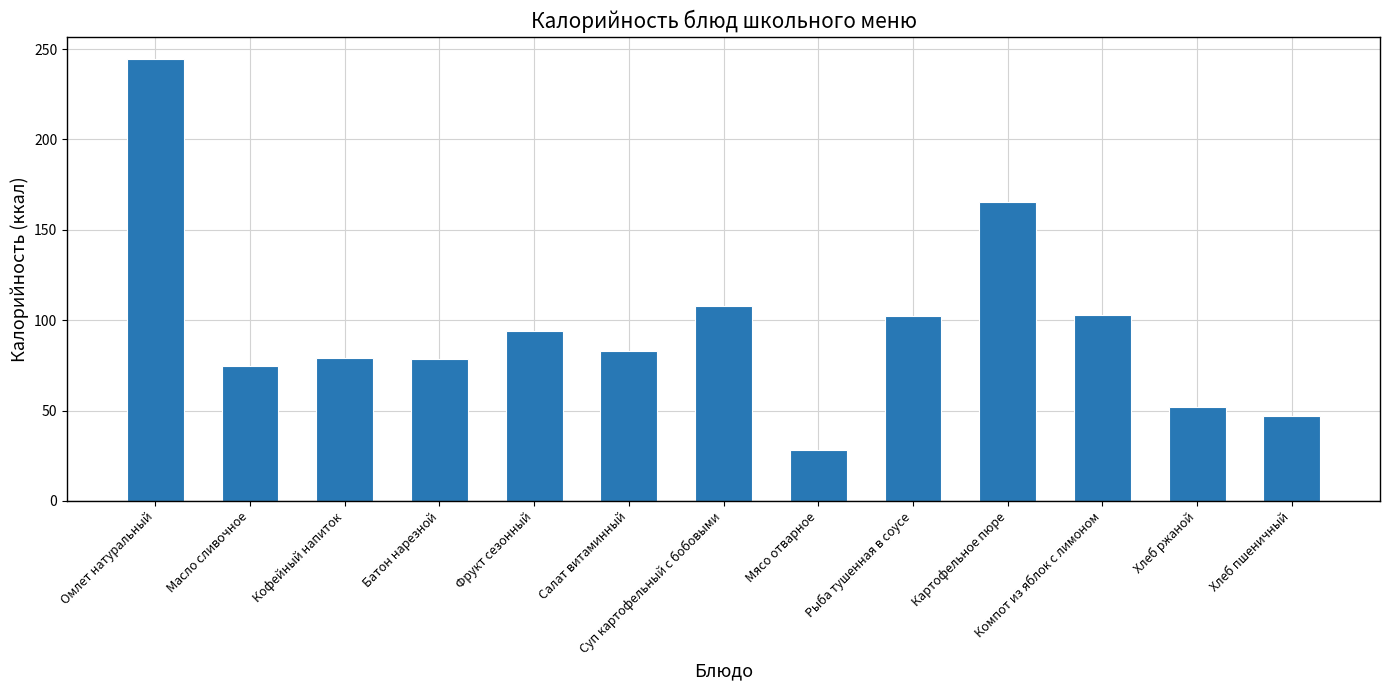

What is the minimum value shown in the chart?

28.3